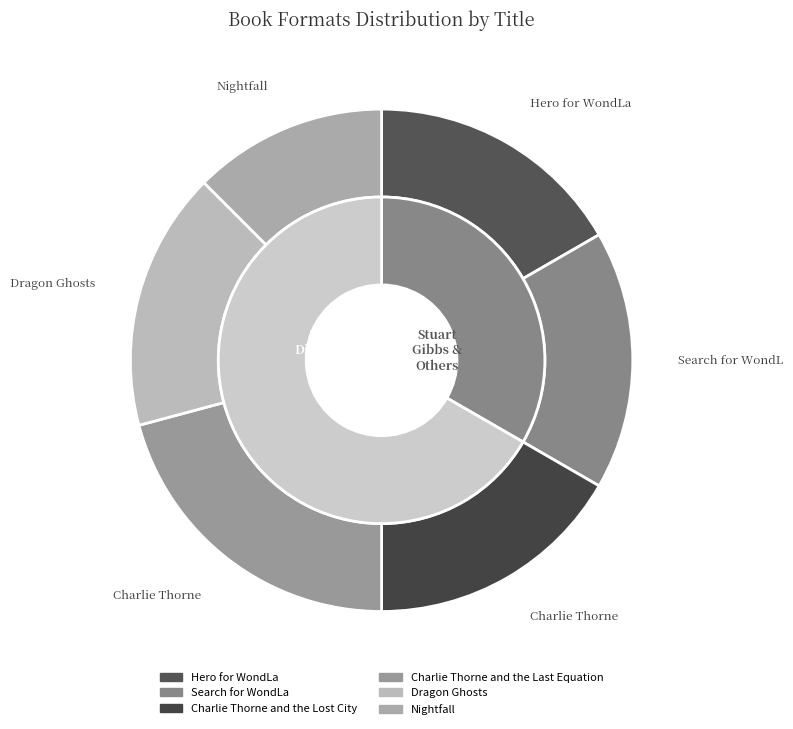

How many segments does this pie chart have?

6